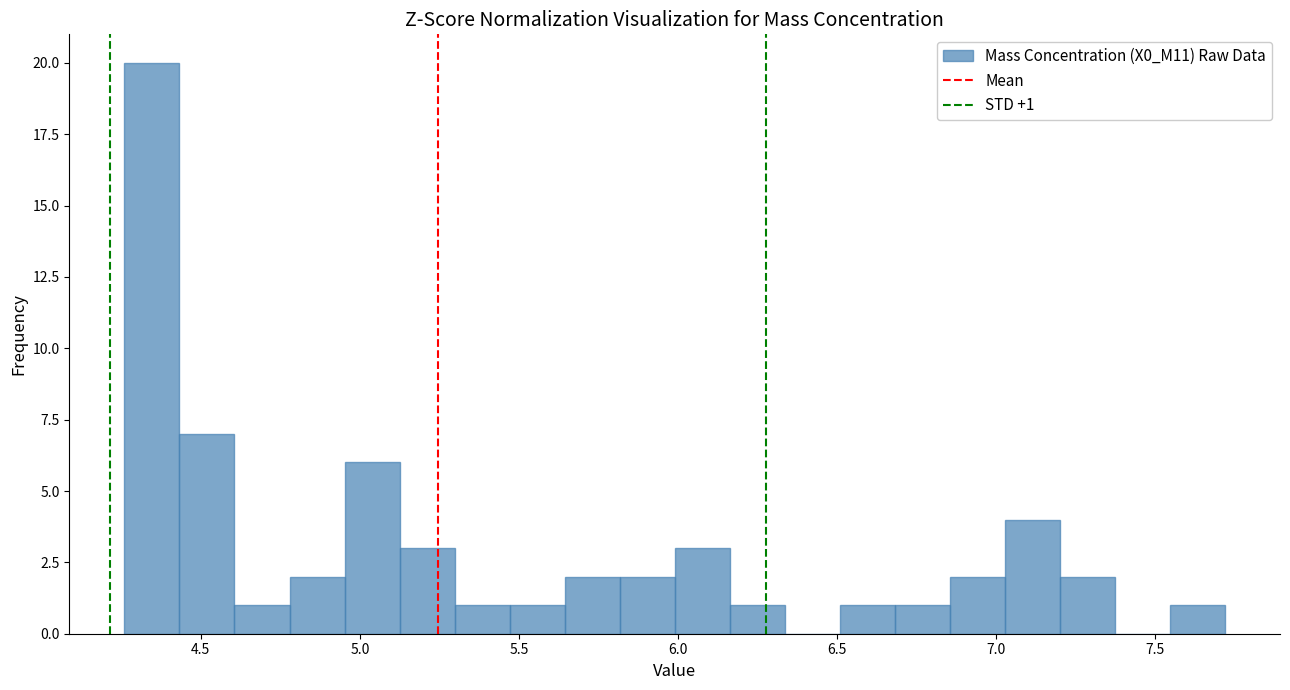

Around what value on the x-axis is the tallest bar? Give the approximate position of its centre, as read against the axis.

4.35